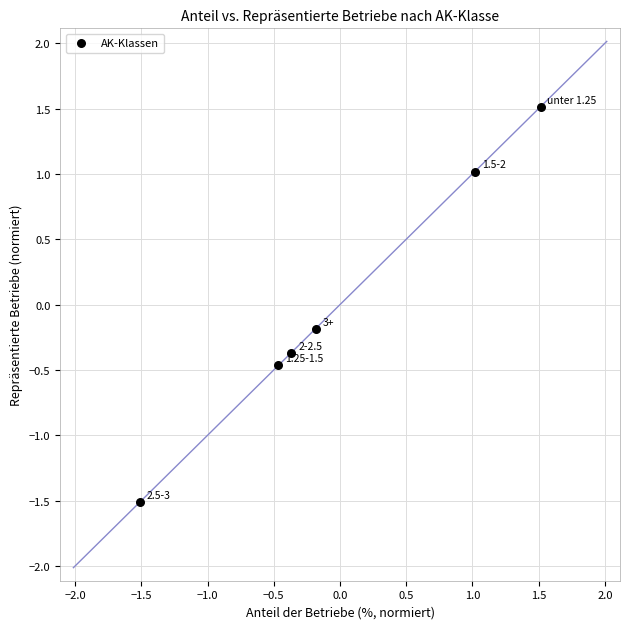

What is the range of Y values (max minus min)?

3.0